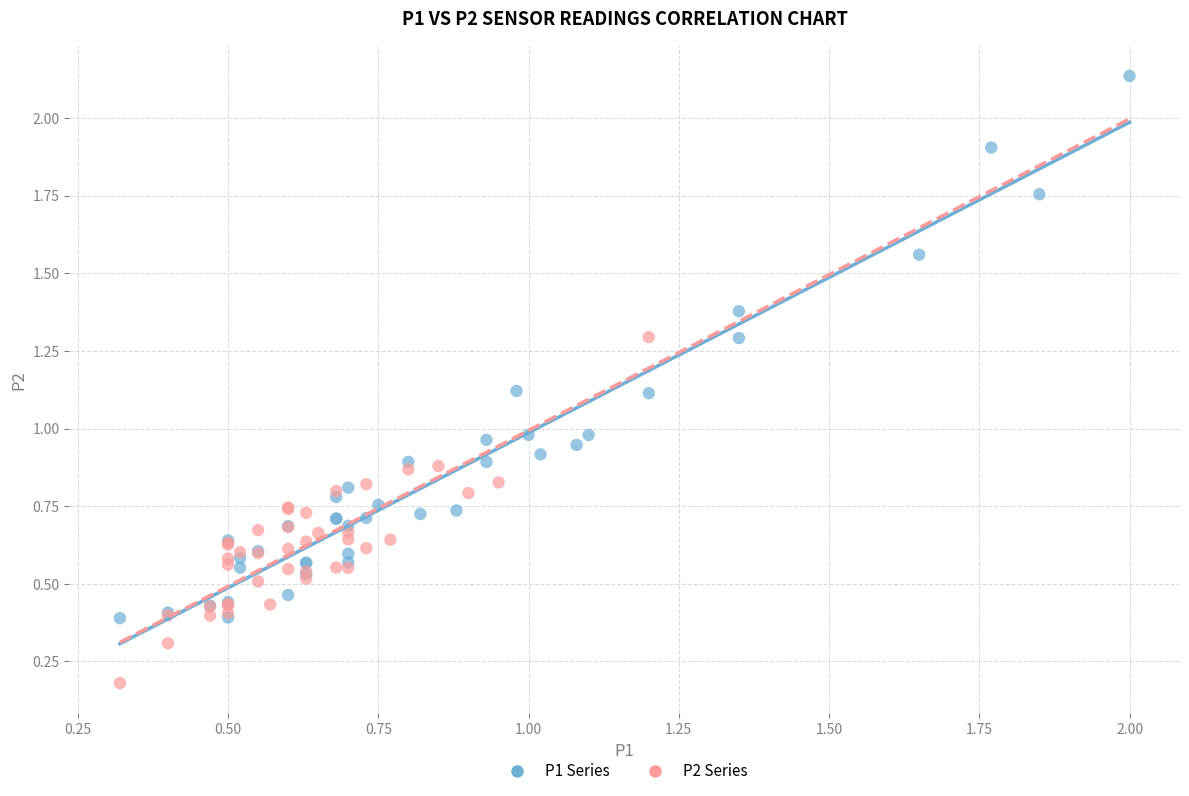

Which series contains the lowest Y value?

P2 Series